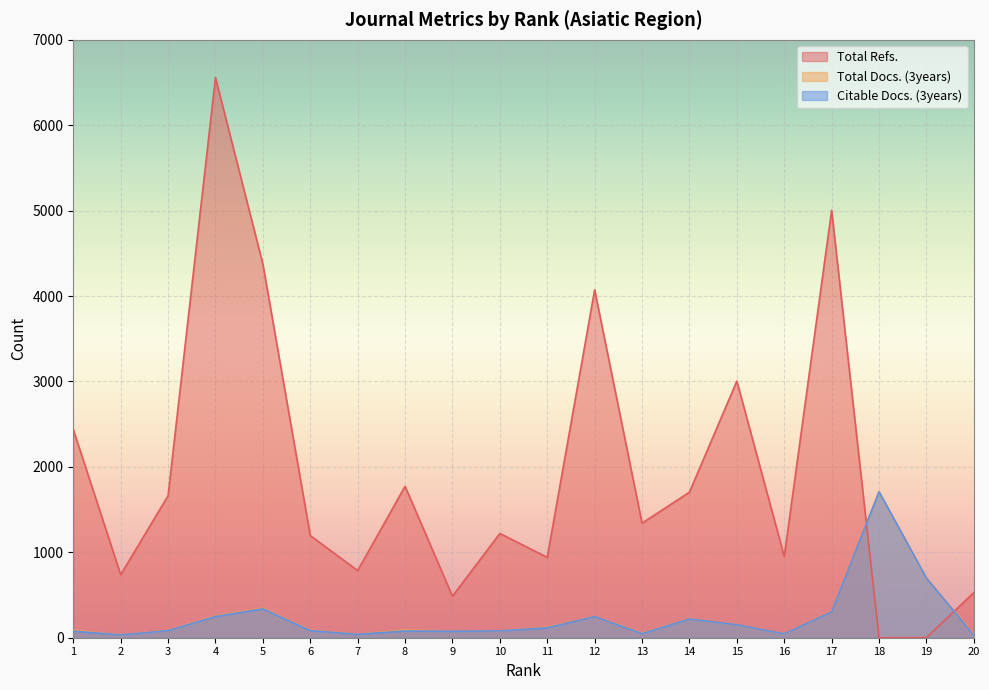

The value of Total Docs. (3years) at 3 is 138. True or false?

False